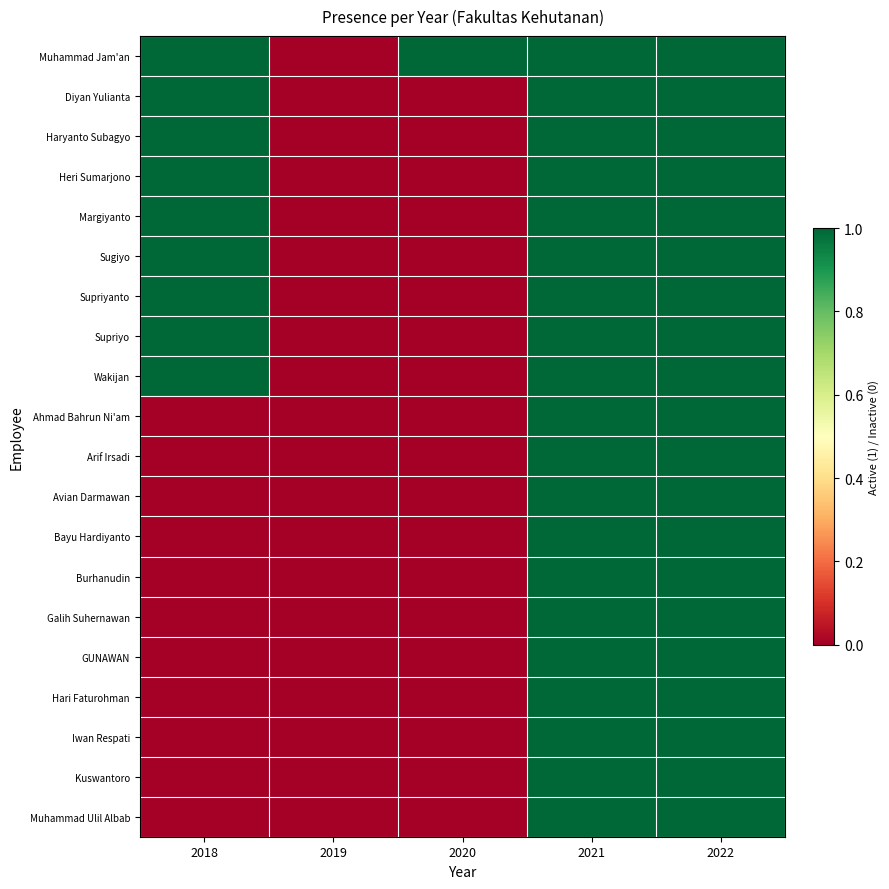

Rank the series at 2019 from highest to lowest value.

Muhammad Jam'an, Diyan Yulianta, Haryanto Subagyo, Heri Sumarjono, Margiyanto, Sugiyo, Supriyanto, Supriyo, Wakijan, Ahmad Bahrun Ni'am, Arif Irsadi, Avian Darmawan, Bayu Hardiyanto, Burhanudin, Galih Suhernawan, GUNAWAN, Hari Faturohman, Iwan Respati, Kuswantoro, Muhammad Ulil Albab